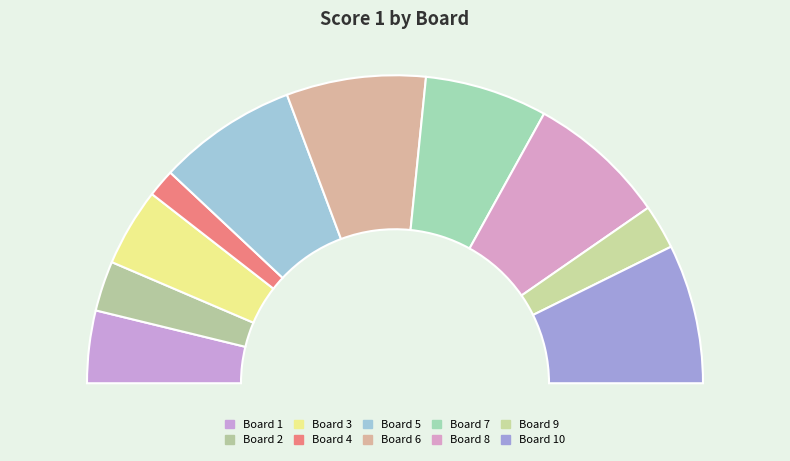

How many segments does this pie chart have?

10